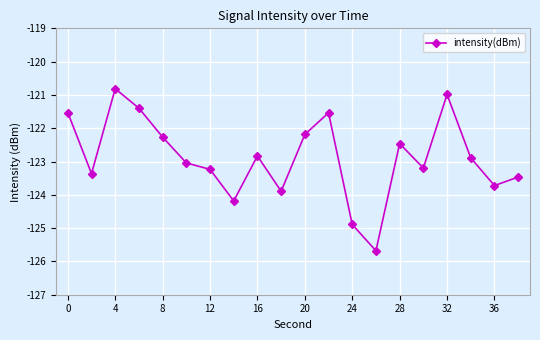

Reading right to left, list all the values displayed in this chart.

-123.5	-123.7	-122.9	-121.0	-123.2	-122.5	-125.7	-124.9	-121.5	-122.2	-123.9	-122.8	-124.2	-123.2	-123.0	-122.3	-121.4	-120.8	-123.4	-121.5